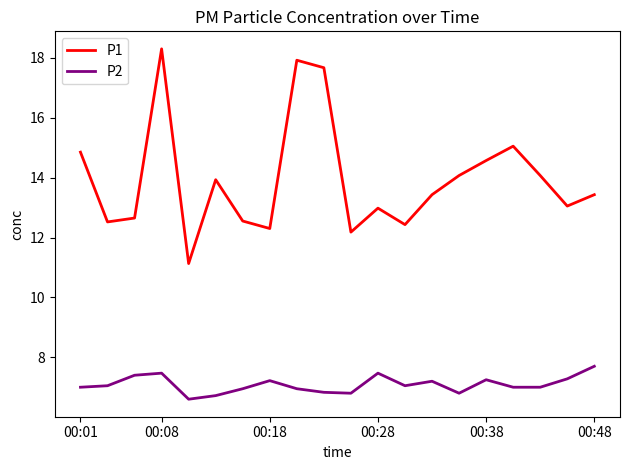

True or false: P1 and P2 intersect in this chart.

False